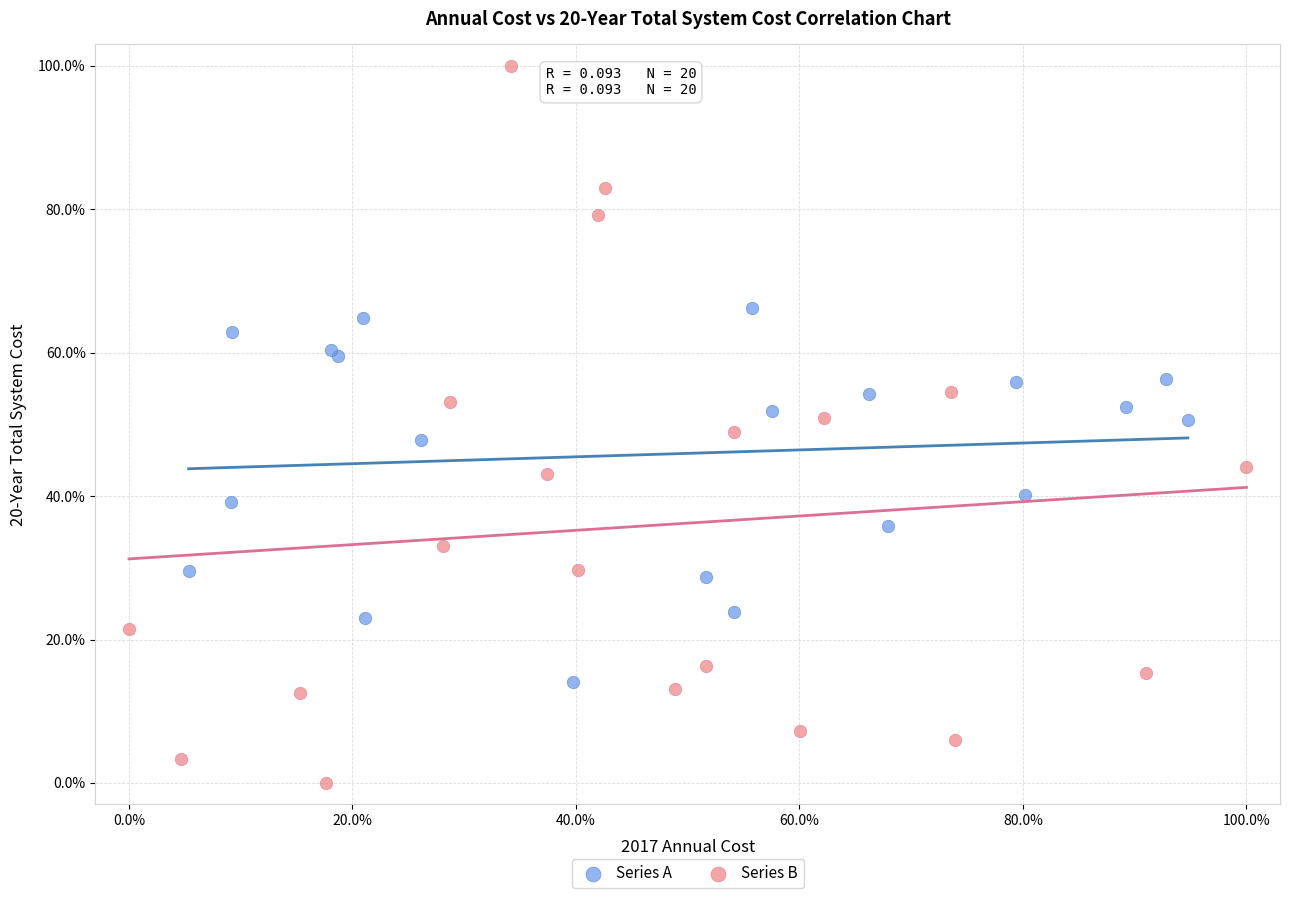

Which series reaches the minimum Y coordinate?

Series B